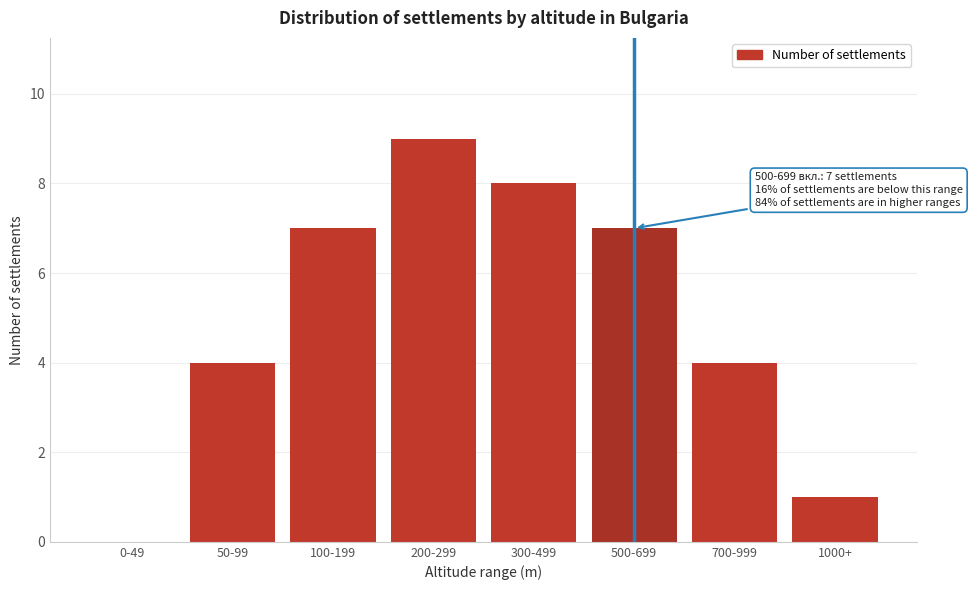

Reading left to right, extract all data points from this chart.

0-49=0	50-99=4	100-199=7	200-299=9	300-499=8	500-699=7	700-999=4	1000+=1